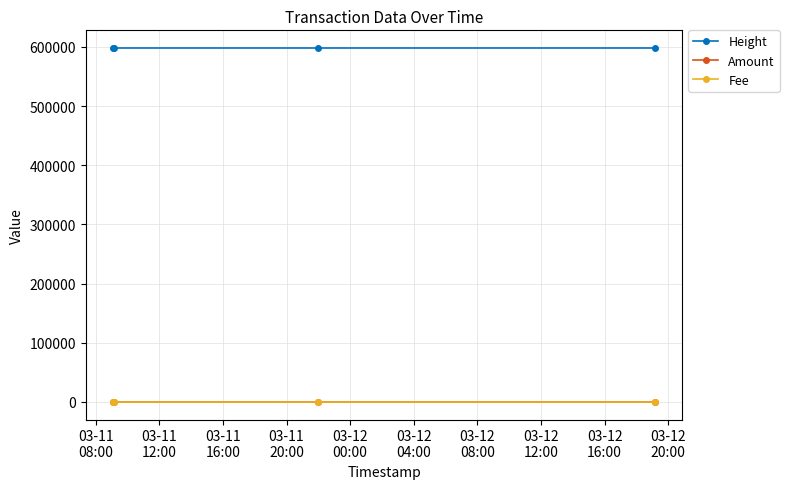

Count the number of categories in the chart.

4